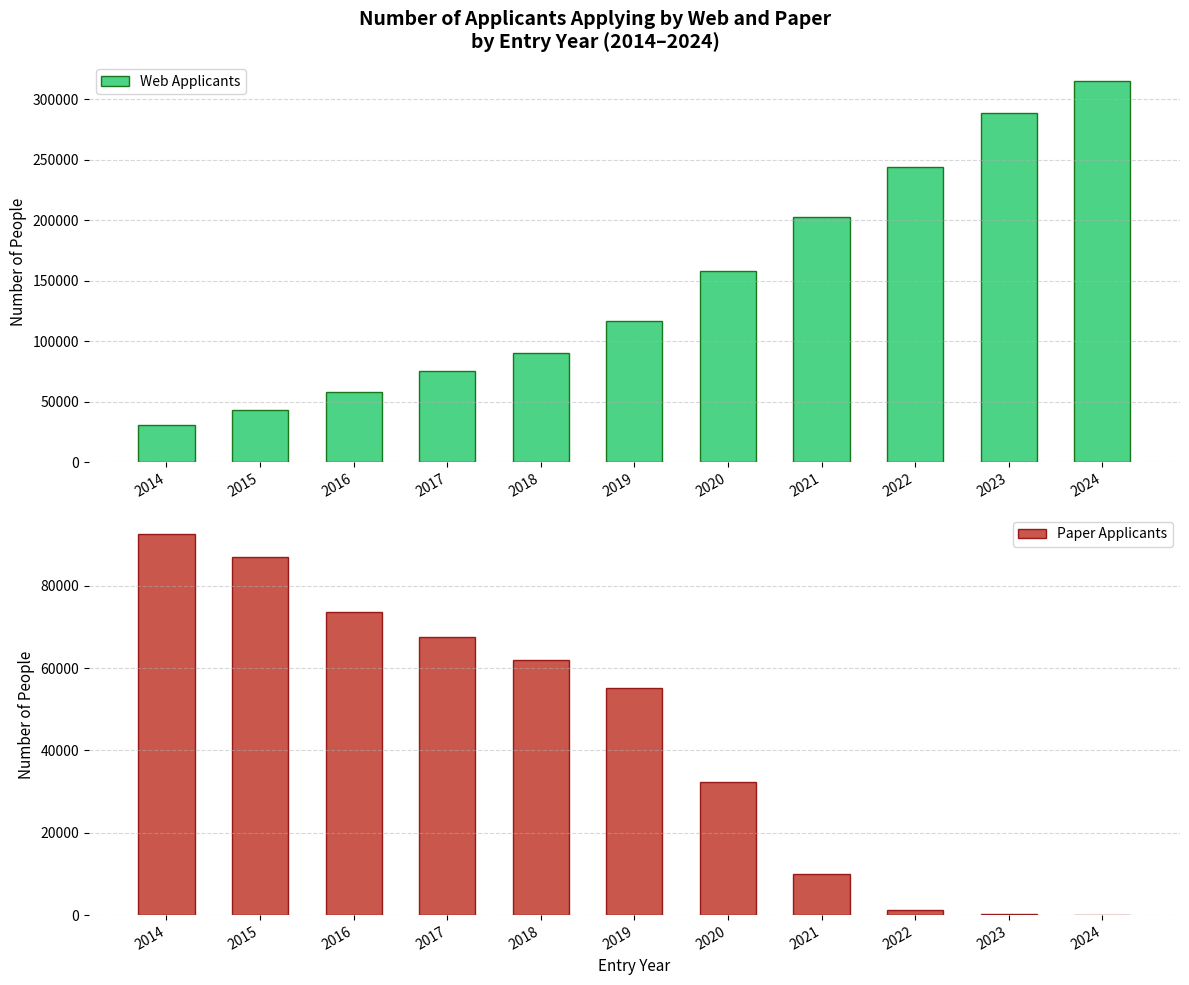

Reading left to right, extract all data points from this chart.

Web Applicants: 30728	43007	58456	75407	90497	116664	157912	202776	244258	288180	314826
Paper Applicants: 92587	86979	73514	67512	61905	55161	32376	9912	1205	283	47